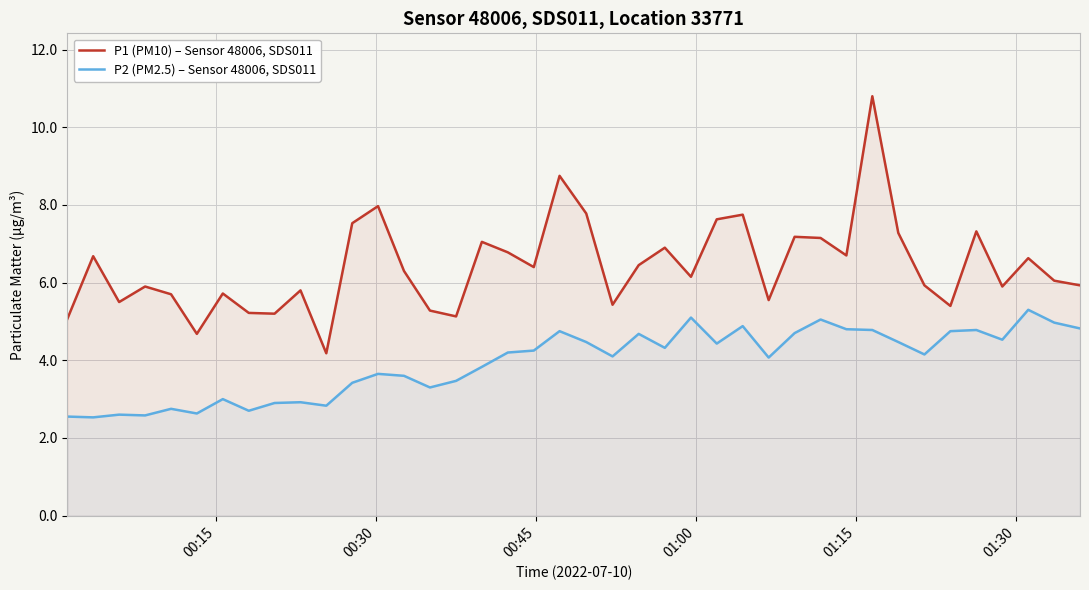

Which series has the largest total across all categories?

P1 (PM10) – Sensor 48006, SDS011